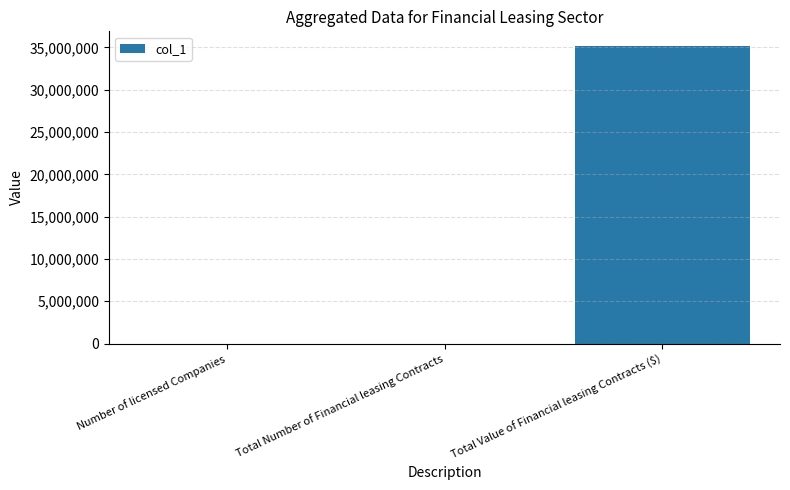

What is the change in value from Number of licensed Companies to Total Value of Financial leasing Contracts ($)?

+35144086